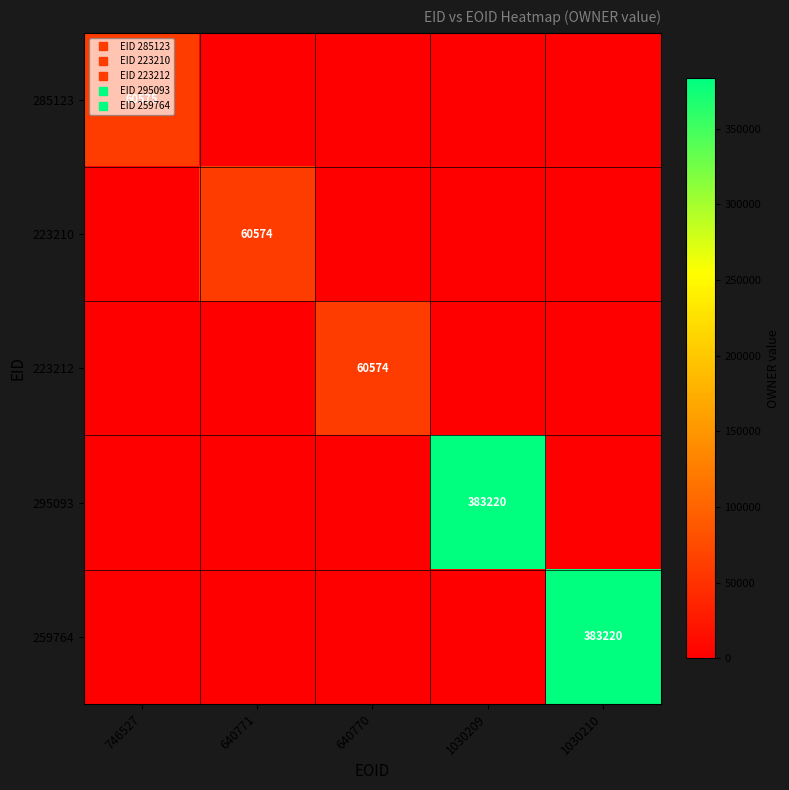

Which series has the largest range (max minus min)?

295093